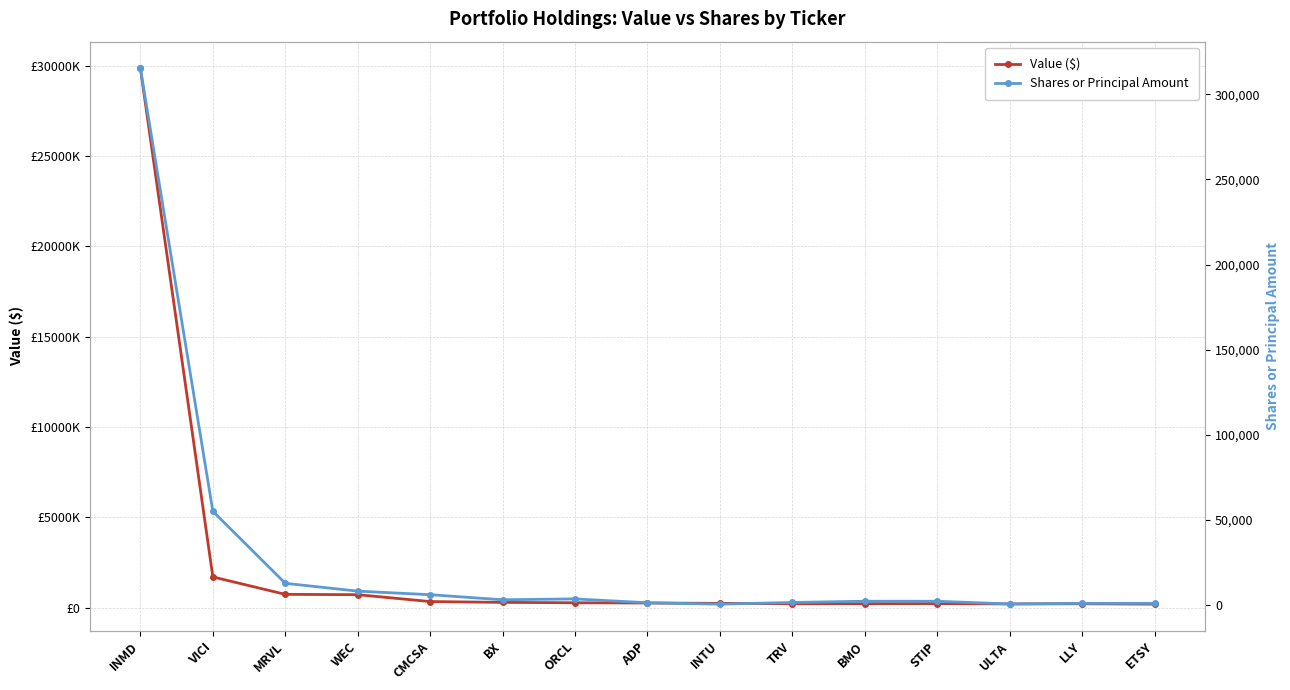

What is the label of the 3rd point from the left?

MRVL